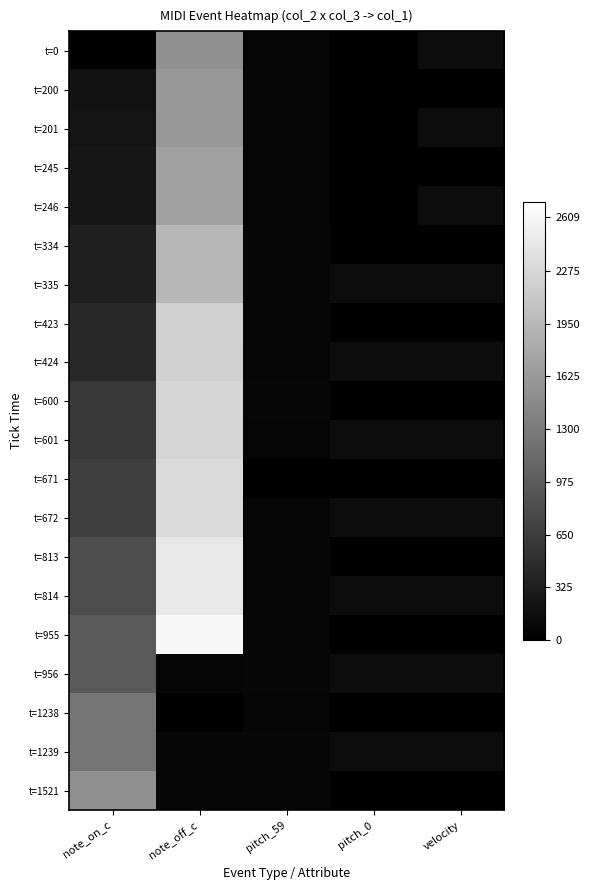

Which category has the lowest value across all series?

note_on_c